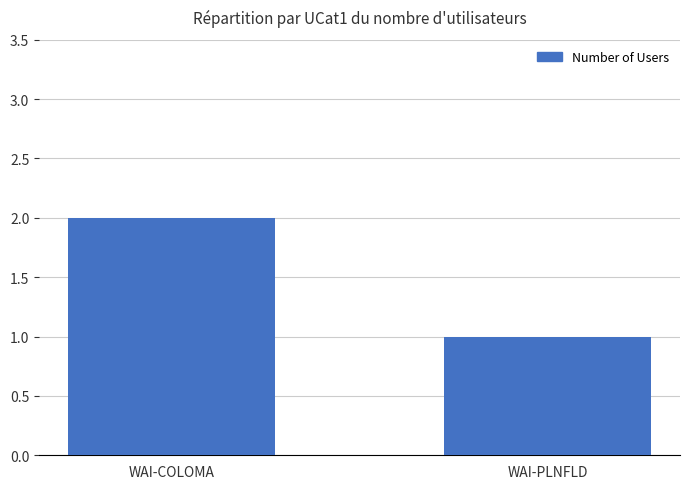

How many values are between 1 and 2?

2